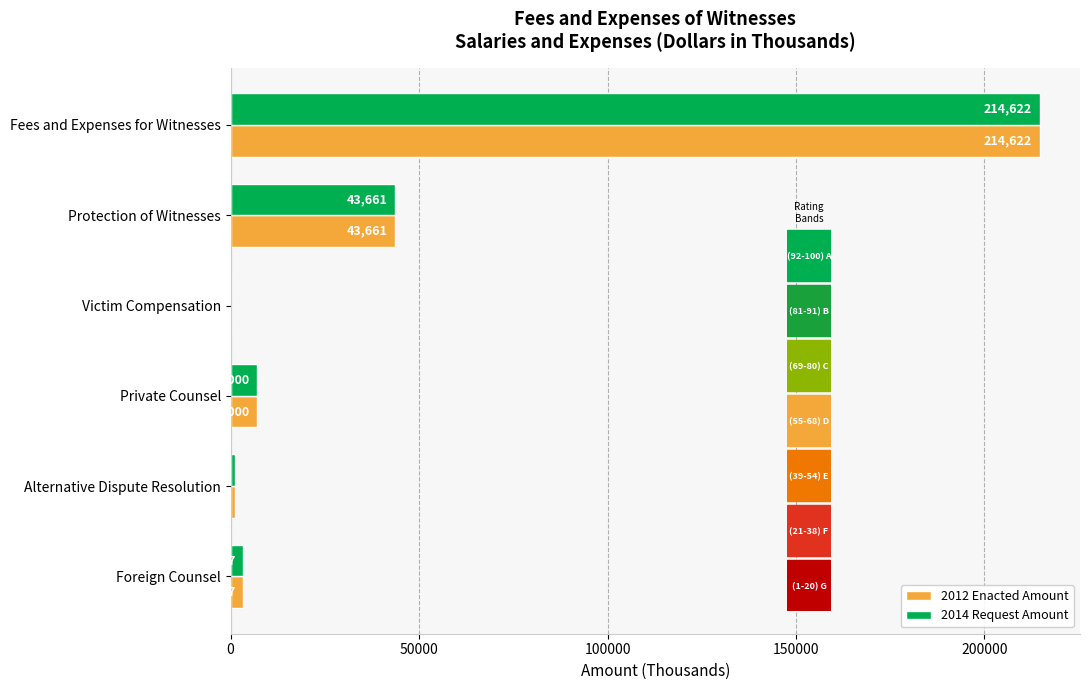

Count the number of categories in the chart.

6